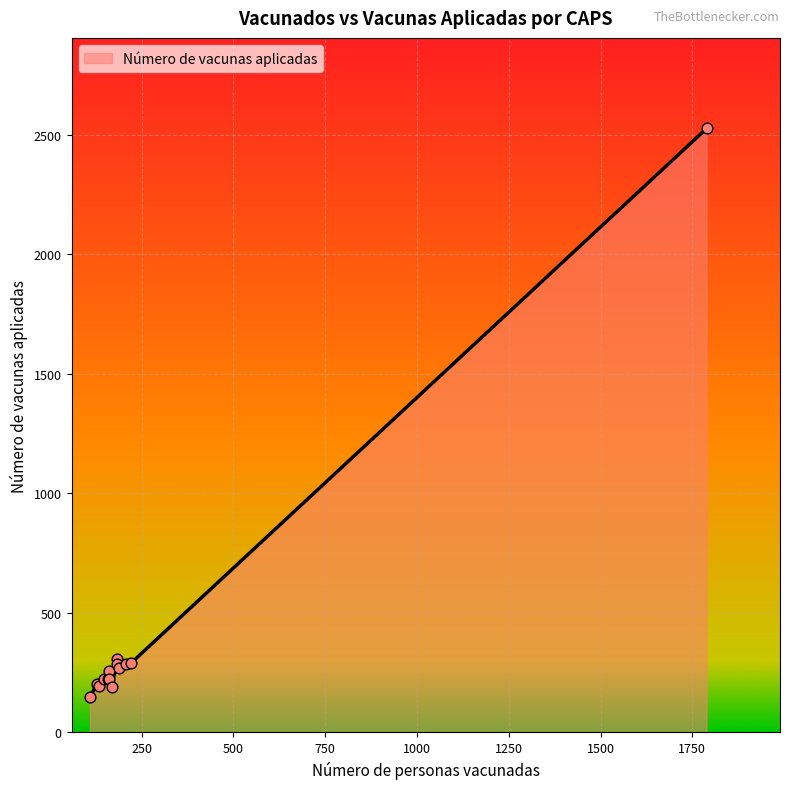

What is the smallest value displayed?

149